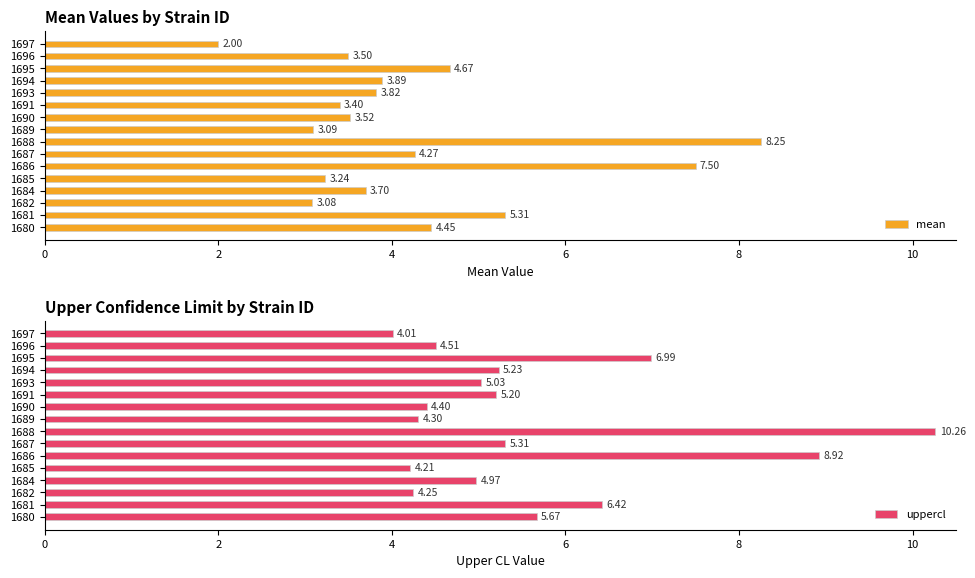

True or false: uppercl has a value of 8.1 at 1691.

False